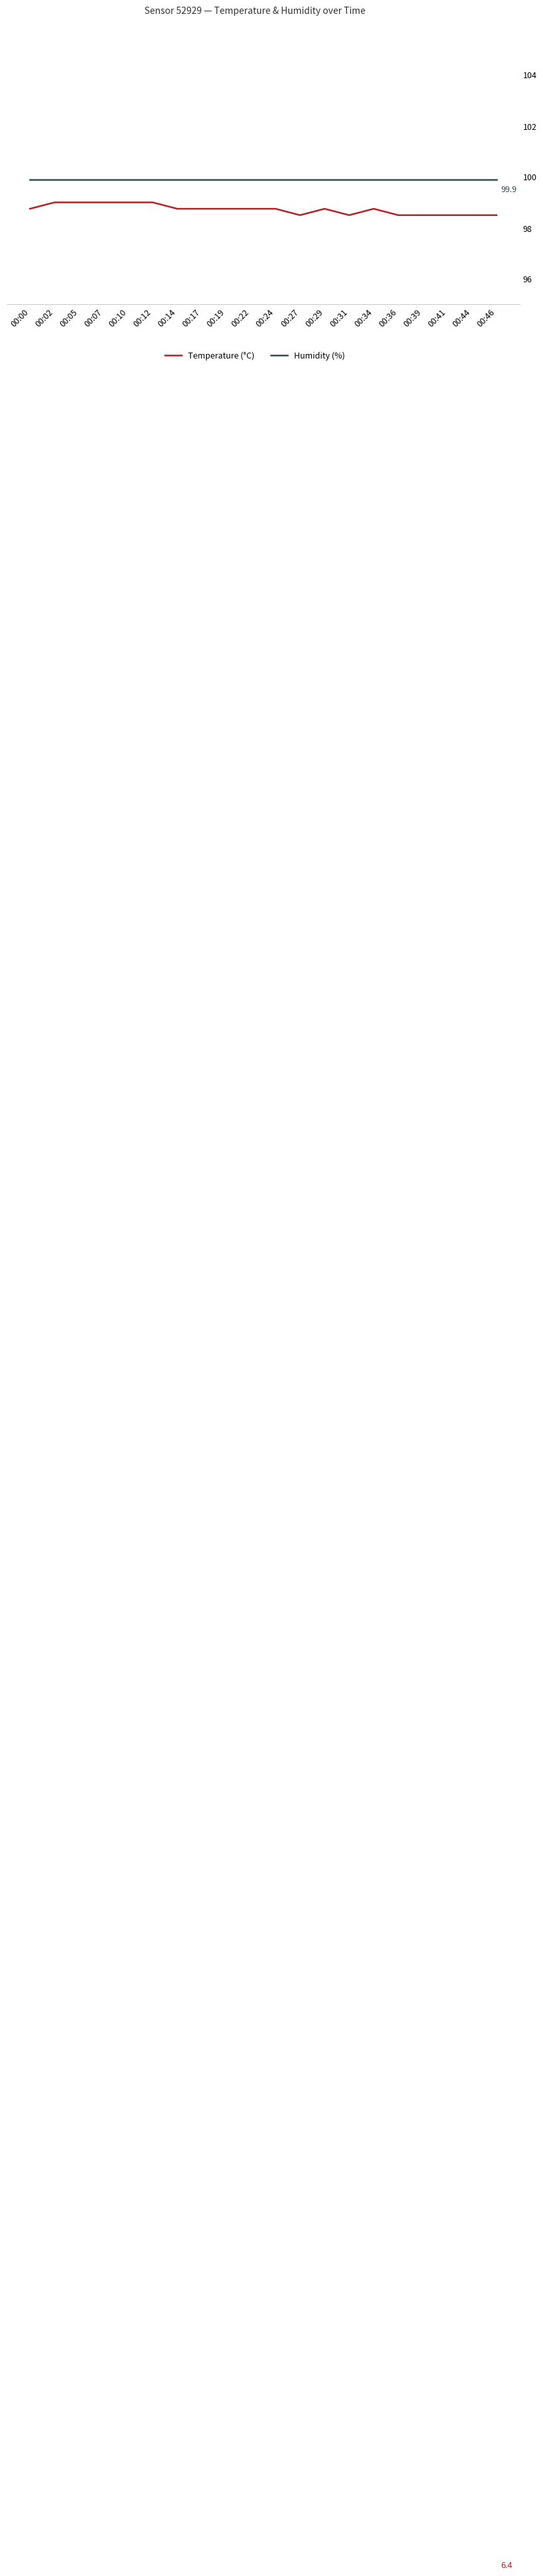

True or false: Temperature (°C) and Humidity (%) cross at least once.

False